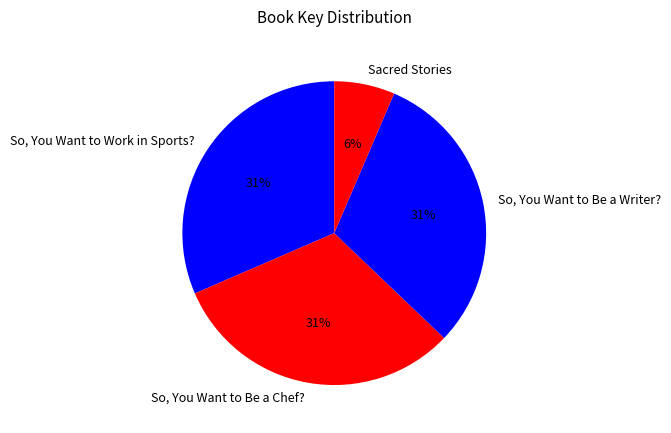

Approximately how many times larger is the value at So, You Want to Be a Chef? compared to So, You Want to Work in Sports??

1.0